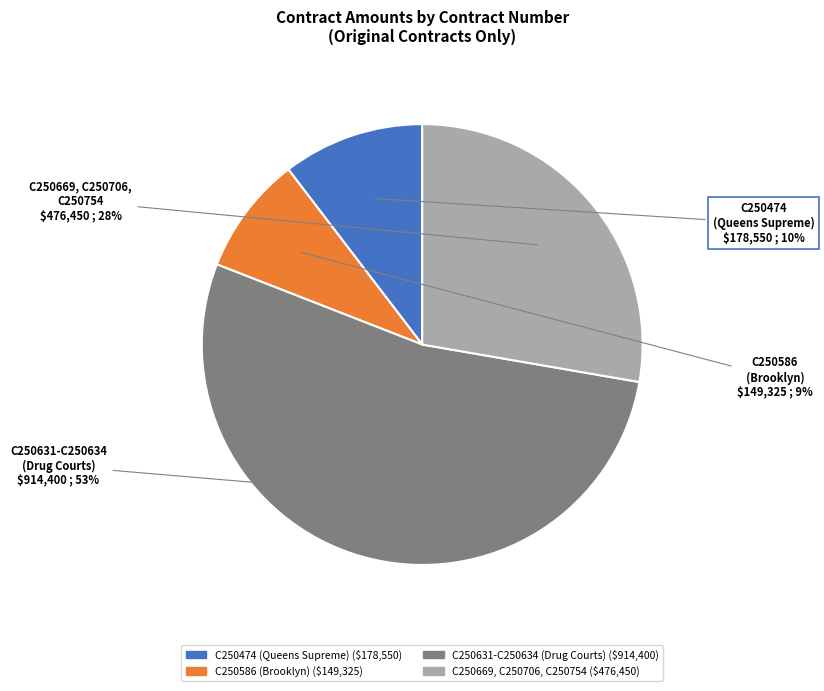

Is there a majority slice in this chart?

Yes